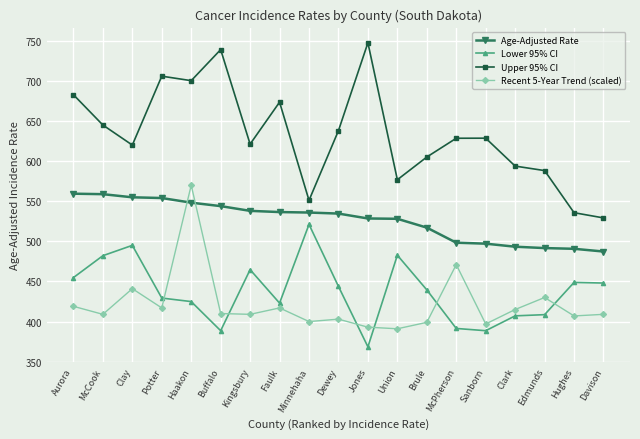

What is the smallest value displayed?

368.5